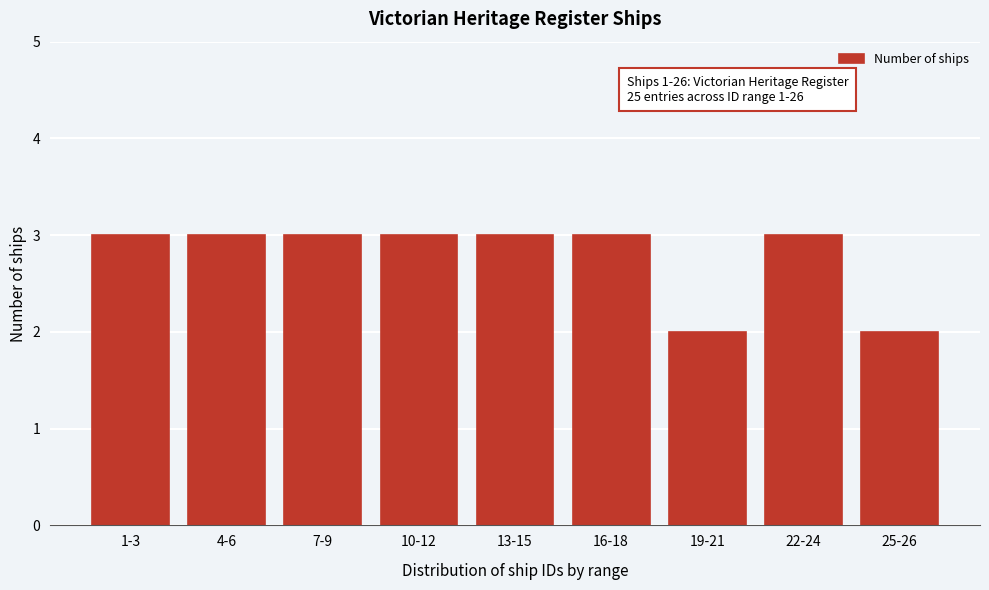

Reading right to left, extract all data points from this chart.

2	3	2	3	3	3	3	3	3